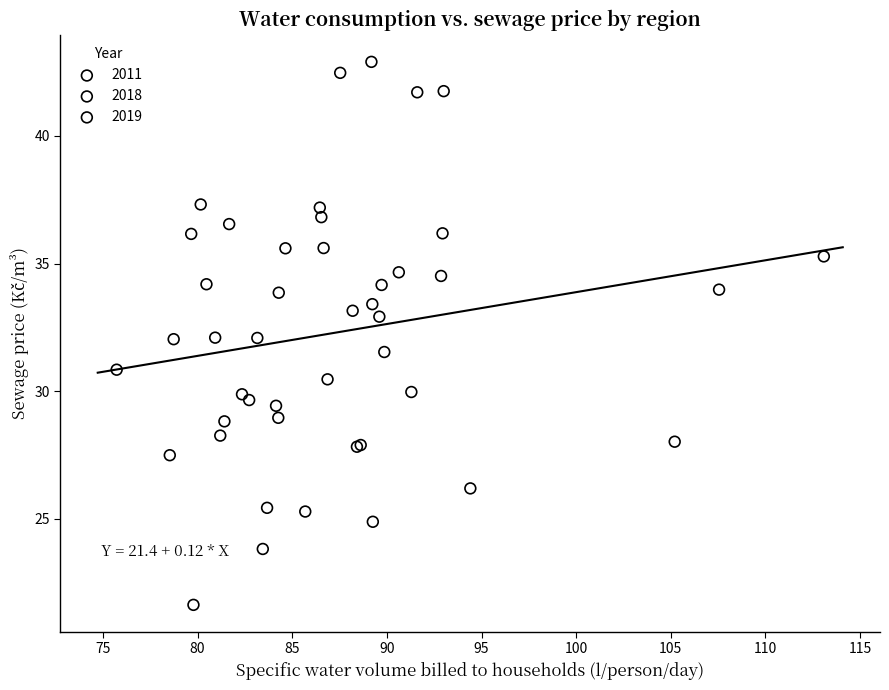

Which series reaches the minimum Y coordinate?

2011